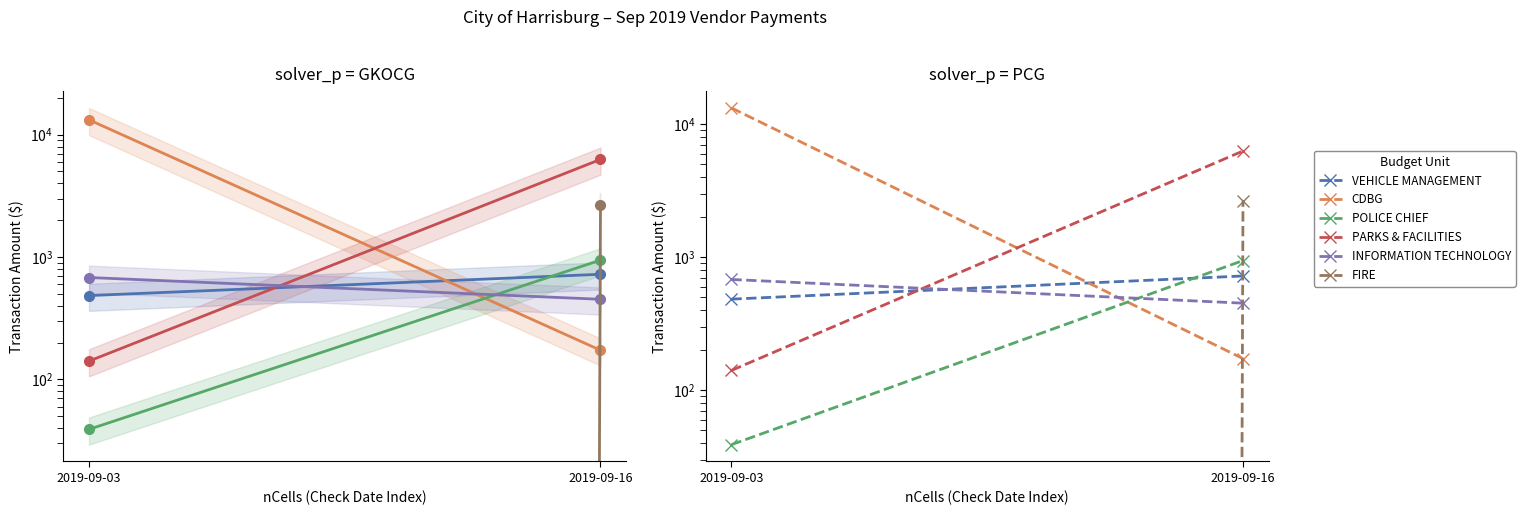

At which label is PARKS & FACILITIES closest to 3209?

2019-09-03